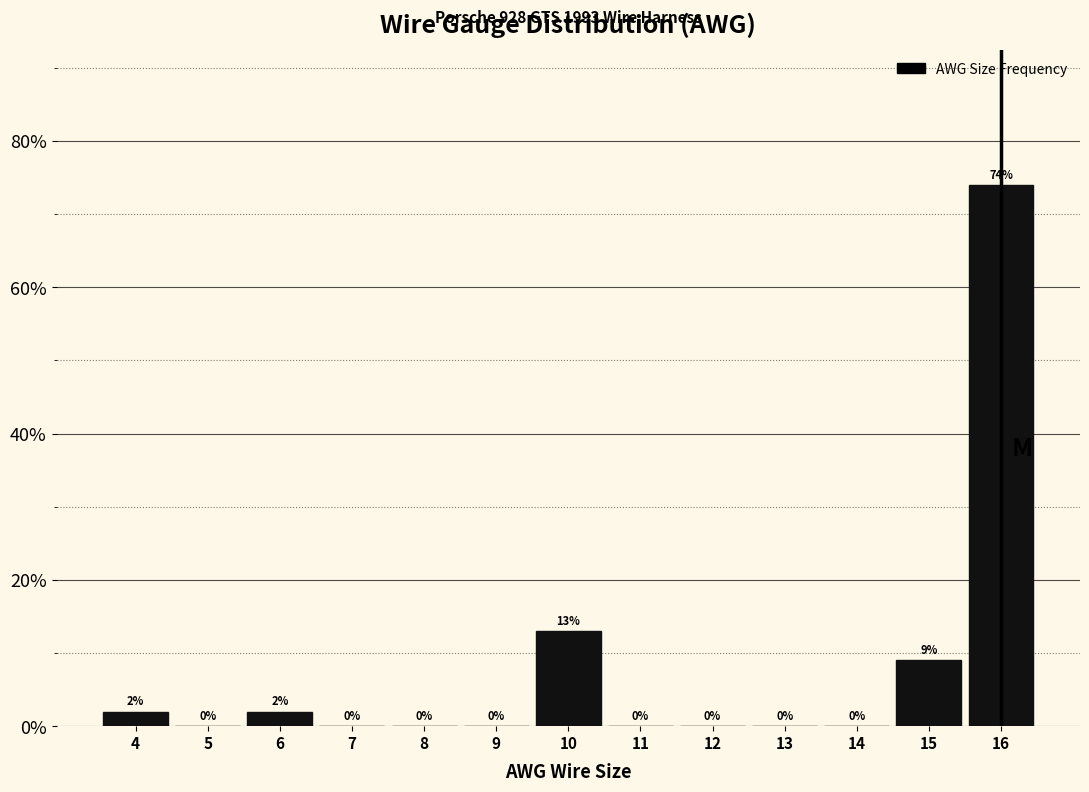

Reading left to right, list every bar in this chart as the range it spans on the x-axis followed by its height.

3.5 to 4.5: 2
4.5 to 5.5: 0
5.5 to 6.5: 2
6.5 to 7.5: 0
7.5 to 8.5: 0
8.5 to 9.5: 0
9.5 to 10.5: 13
10.5 to 11.5: 0
11.5 to 12.5: 0
12.5 to 13.5: 0
13.5 to 14.5: 0
14.5 to 15.5: 9
15.5 to 16.5: 74